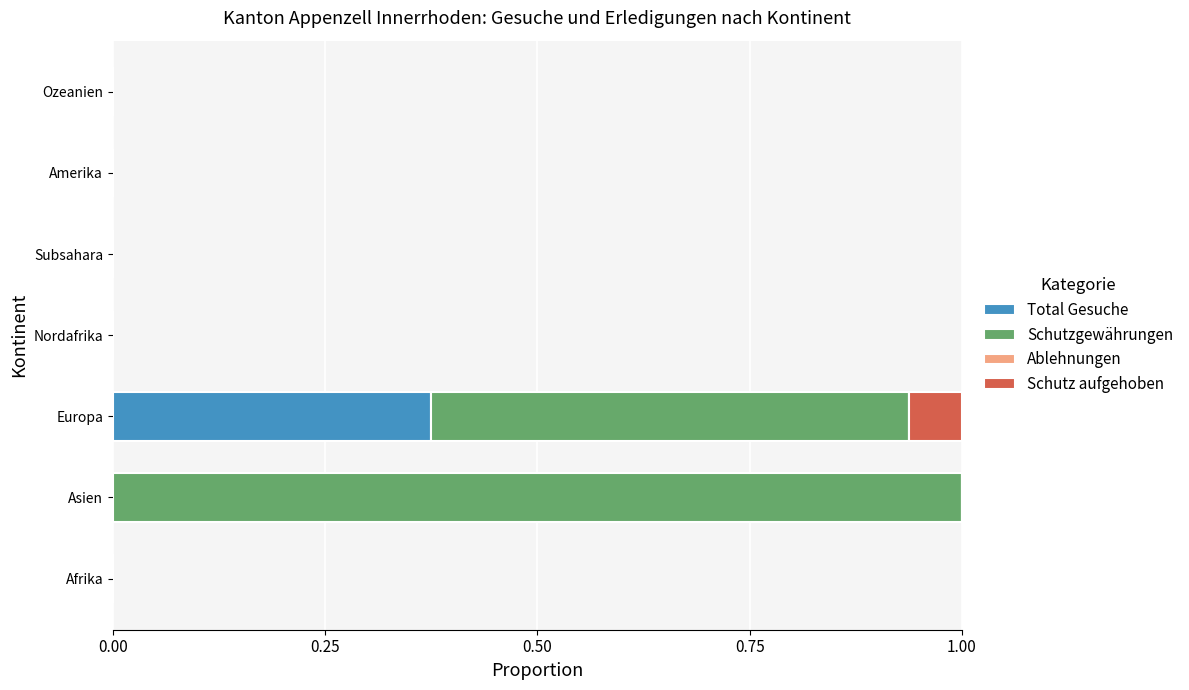

Is it true that Total Gesuche equals -0.2 at Afrika?

False